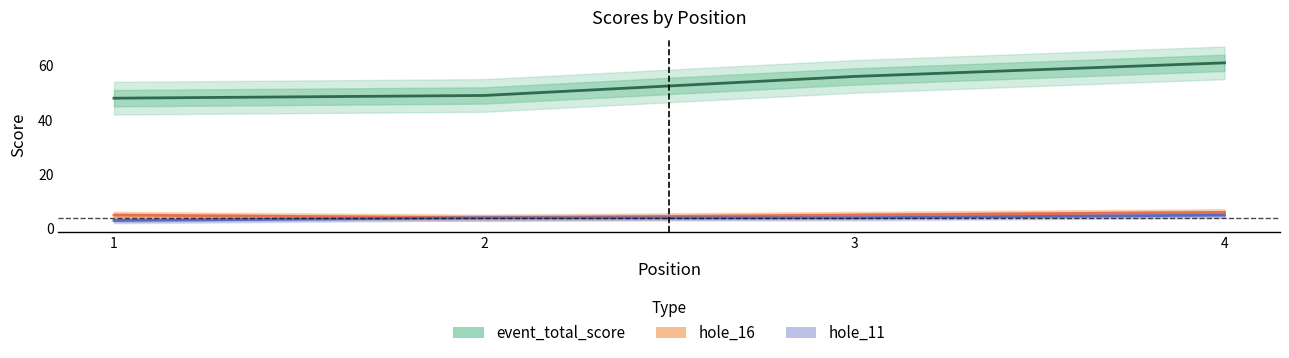

At which category is the sum across all series the highest?

4